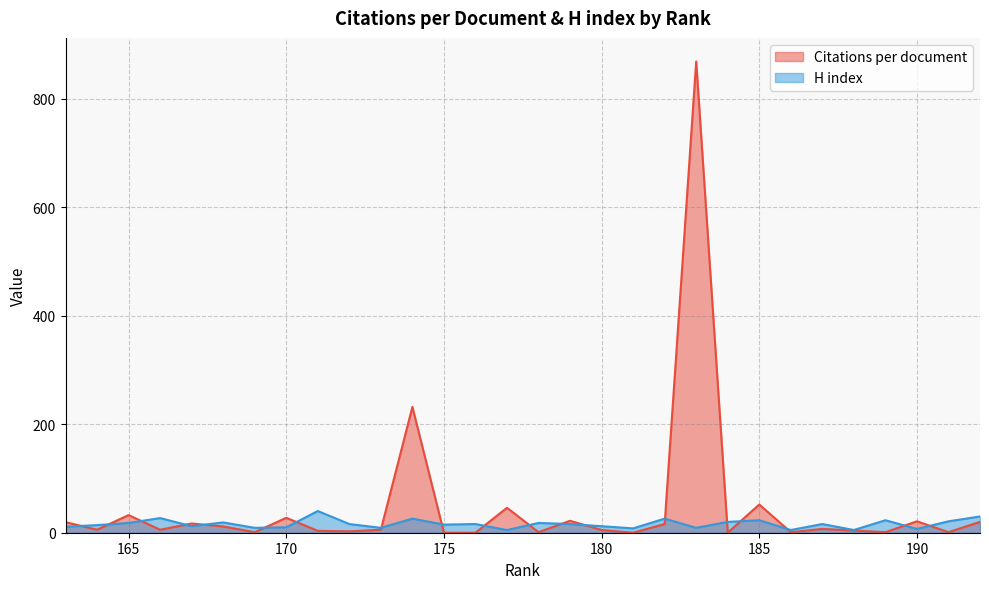

Which category has the highest value in the Citations per document series?

183